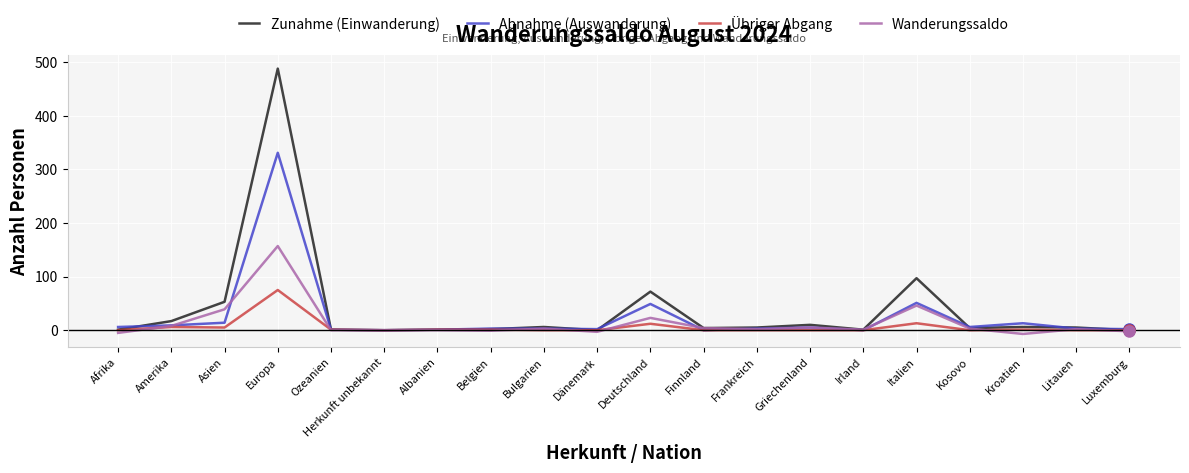

True or false: Abnahme (Auswanderung) has more than 1 interior local peaks.

True